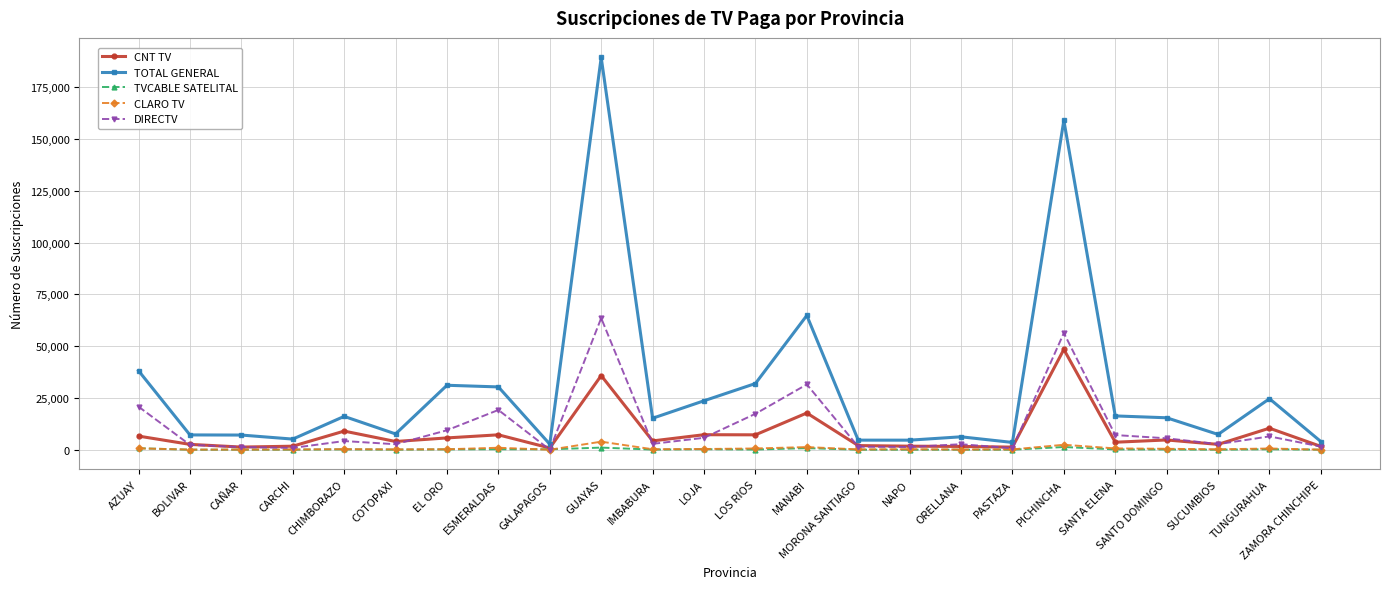

How many data points in DIRECTV are less than 4181?

12